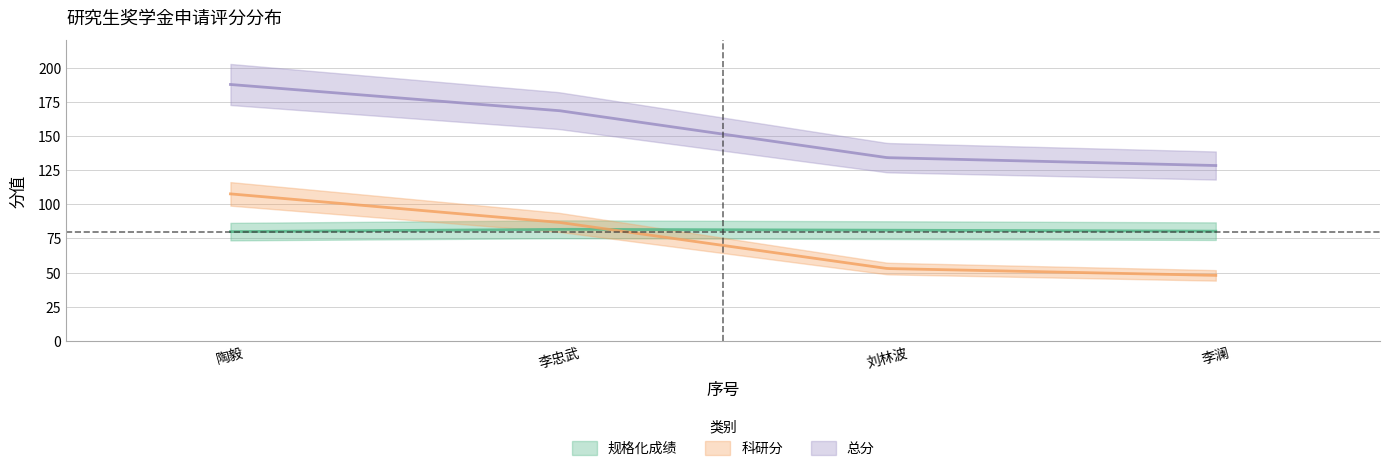

Reading right to left, extract all data points from this chart.

规格化成绩: 80.3	81.1	81.7	80.0
科研分: 48.0	53.0	86.8	107.6
总分: 128.3	134.1	168.5	187.6